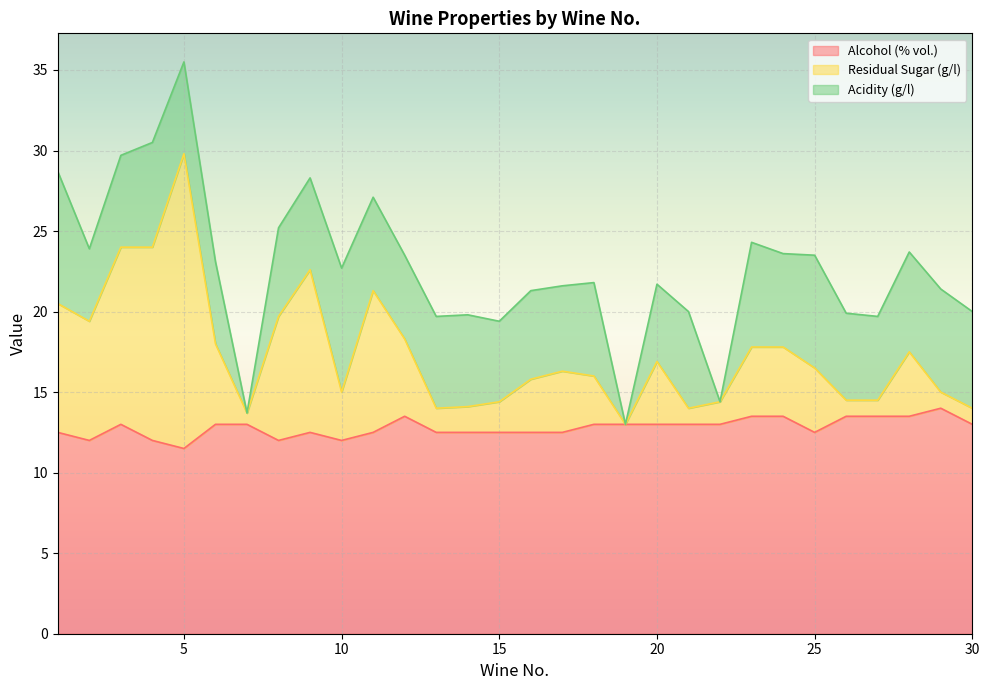

Does the chart display data point markers on the line(s)?

No